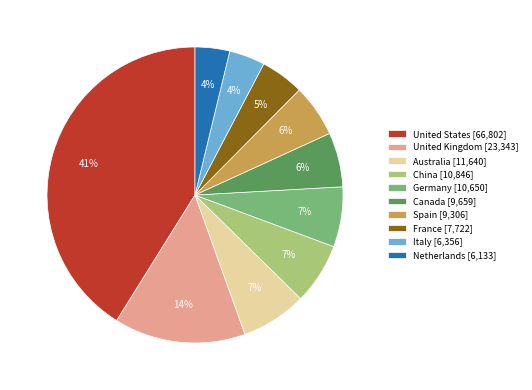

Combined, do China [10,846] and Canada [9,659] account for over 50%?

No